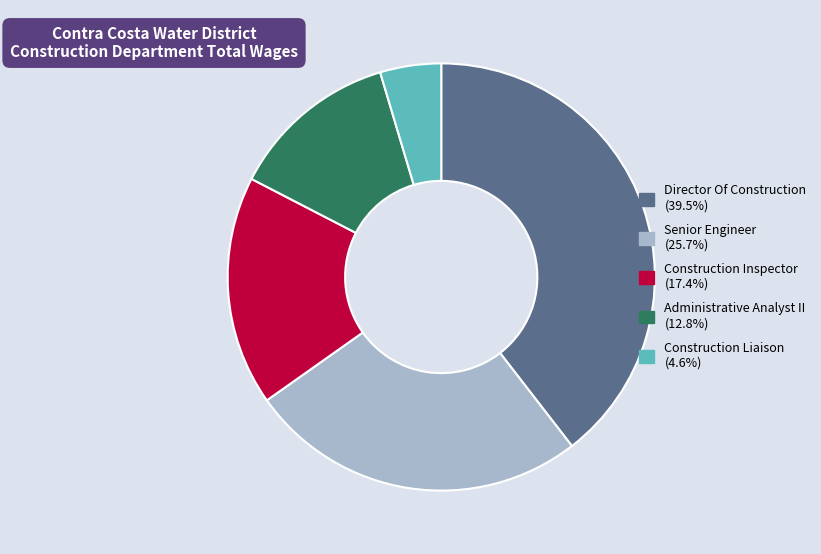

The Construction Inspector slice represents 6% of the pie. True or false?

False